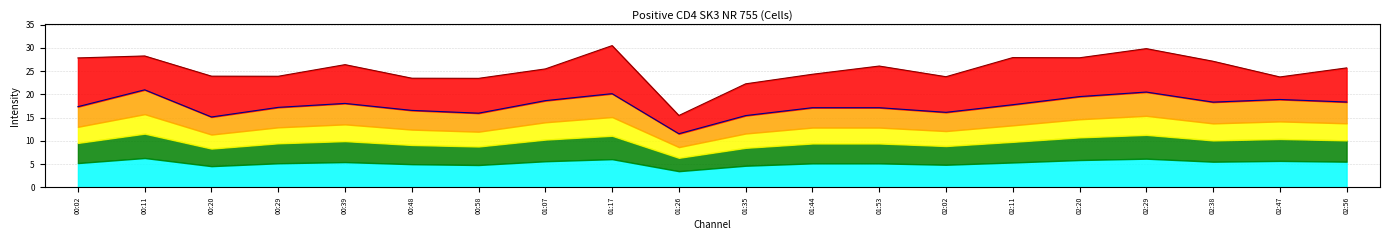

Rank the categories by P1 line value from highest to lowest.

01:17, 02:29, 00:11, 02:11, 02:20, 00:02, 02:38, 00:39, 01:53, 02:56, 01:07, 01:44, 00:20, 00:29, 02:02, 02:47, 00:48, 00:58, 01:35, 01:26